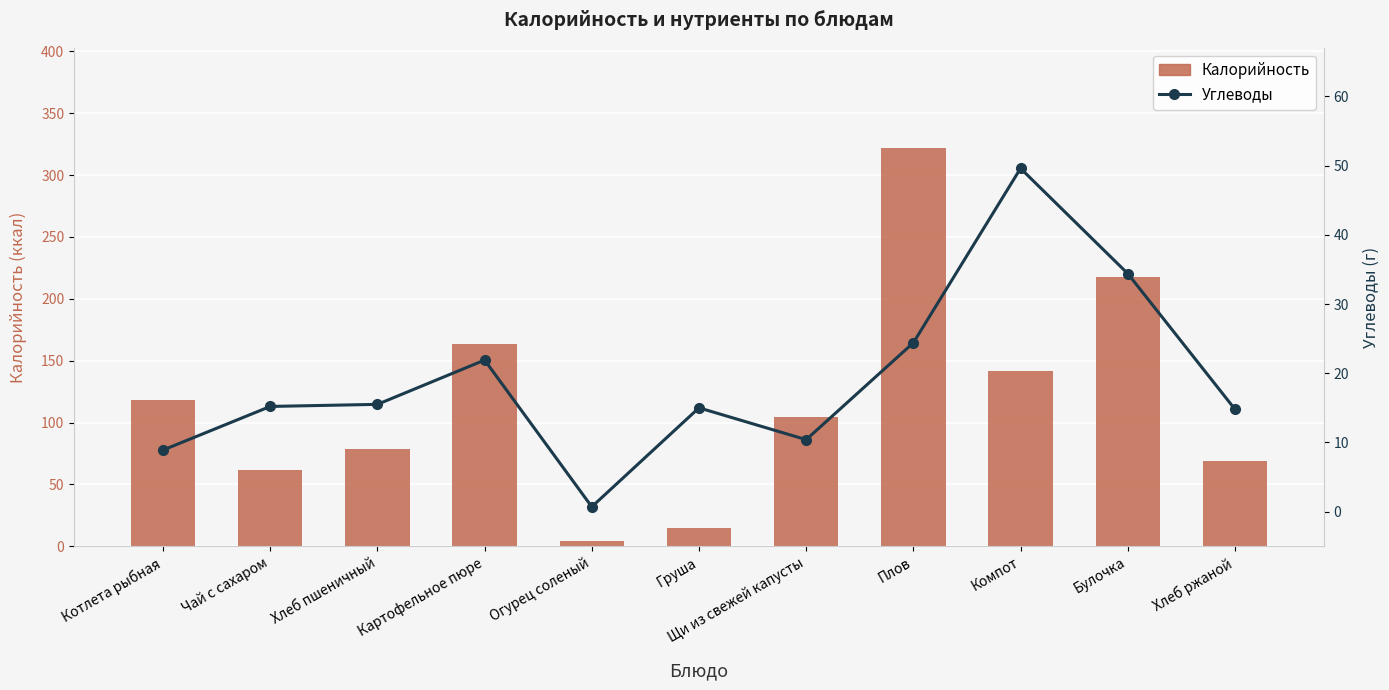

What is the value of the Углеводы bar at the 6th from the left?

15.0